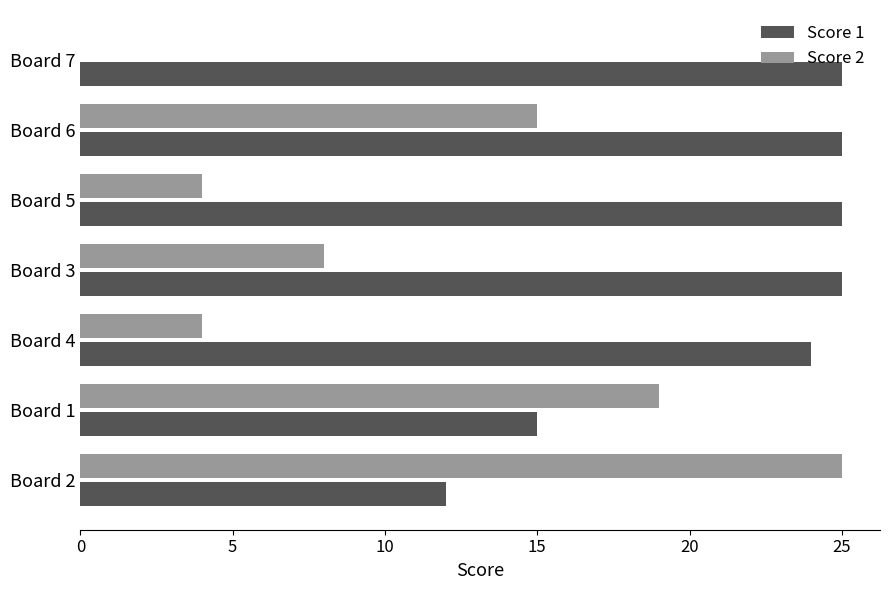

What is the sum of all Score 2 values?

75